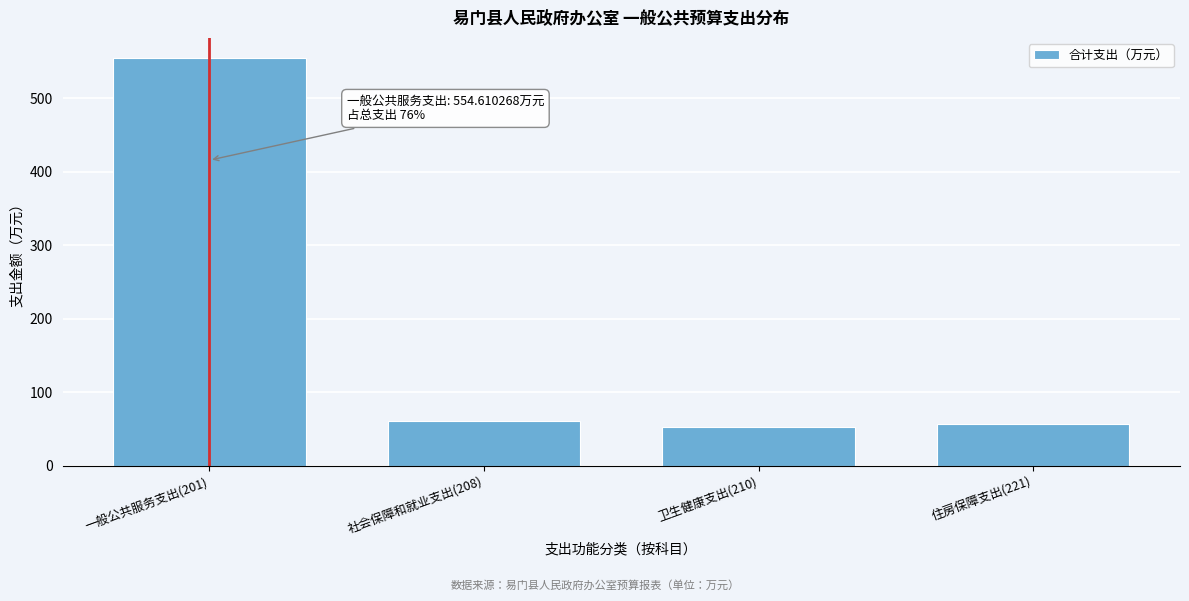

Reading right to left, list all the values displayed in this chart.

56.5	53.2	61.4	554.6